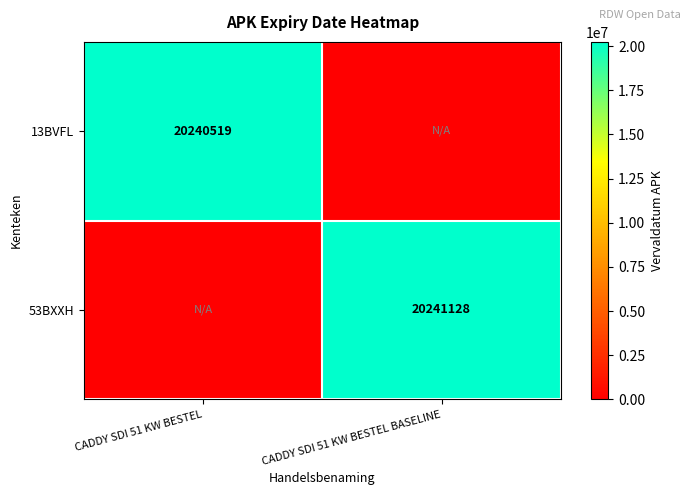

The 13BVFL series shows 20240519 at CADDY SDI 51 KW BESTEL. True or false?

True